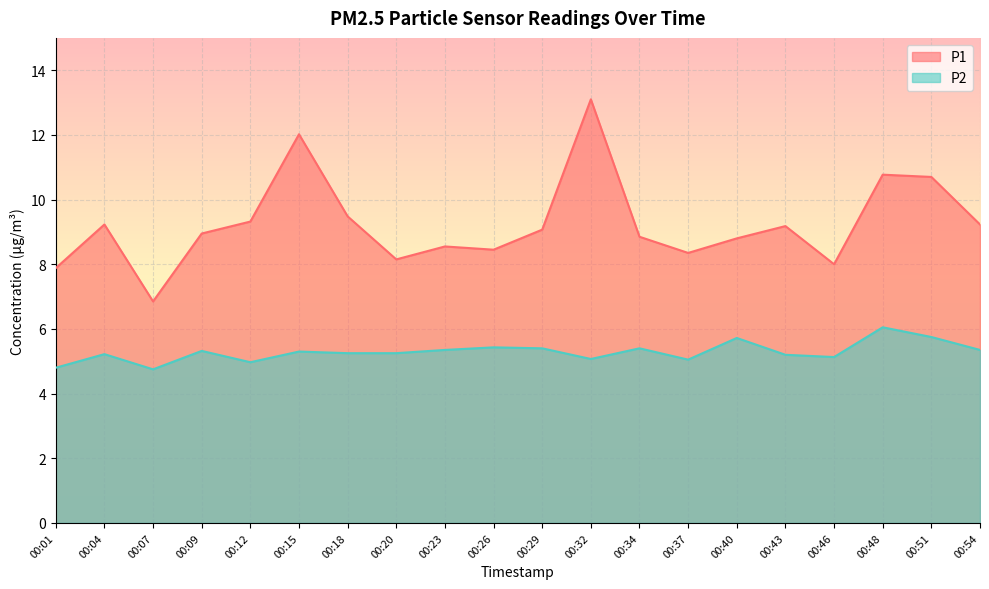

List the labels in order of P1 value, smallest first.

00:07, 00:01, 00:46, 00:20, 00:37, 00:26, 00:23, 00:40, 00:34, 00:09, 00:29, 00:43, 00:04, 00:54, 00:12, 00:18, 00:51, 00:48, 00:15, 00:32